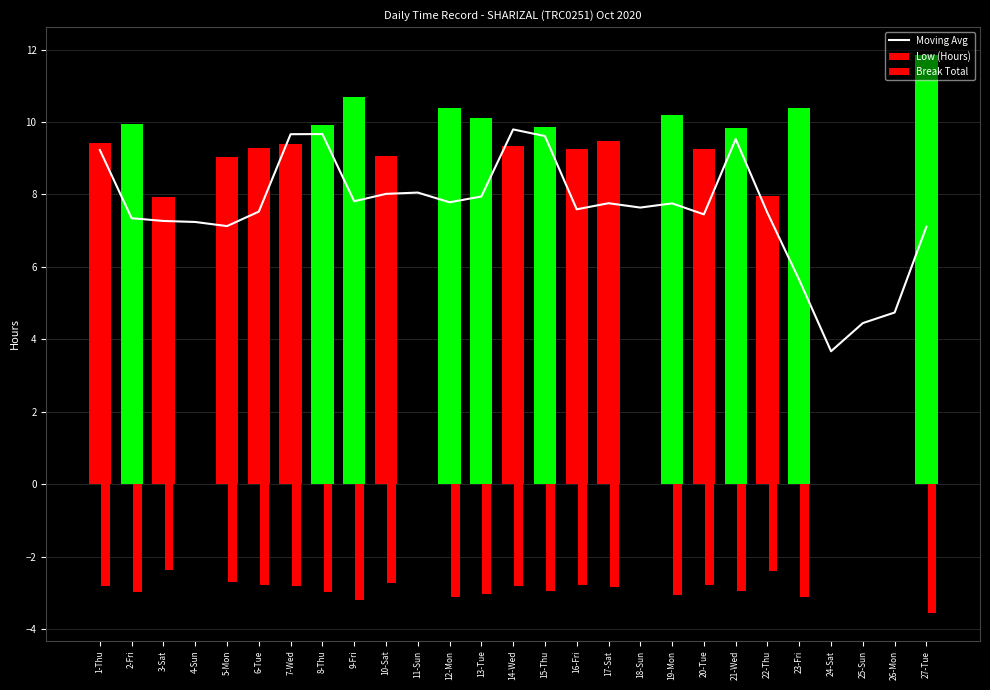

What is the spread (max minus min) of values at 9-Fri?

13.9